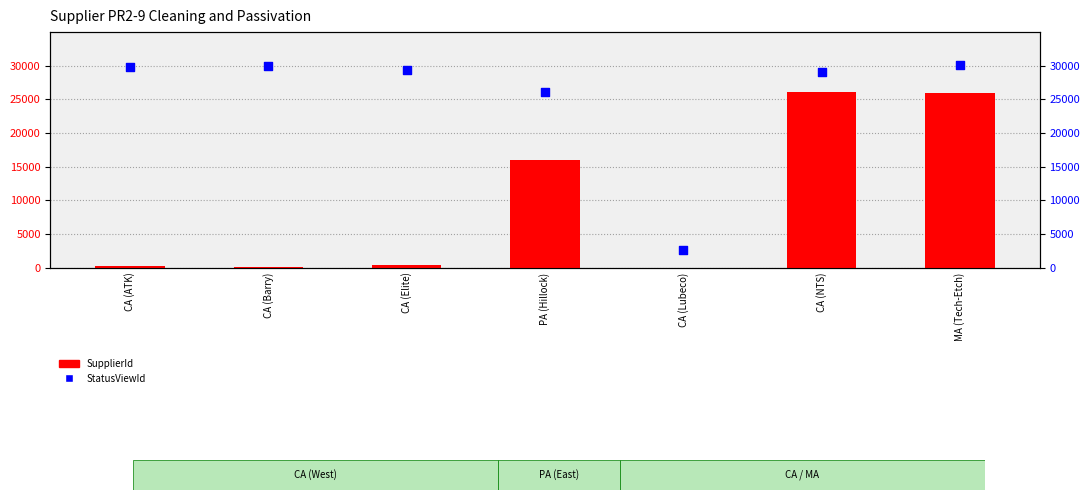

Which series reaches the maximum Y coordinate?

StatusViewId